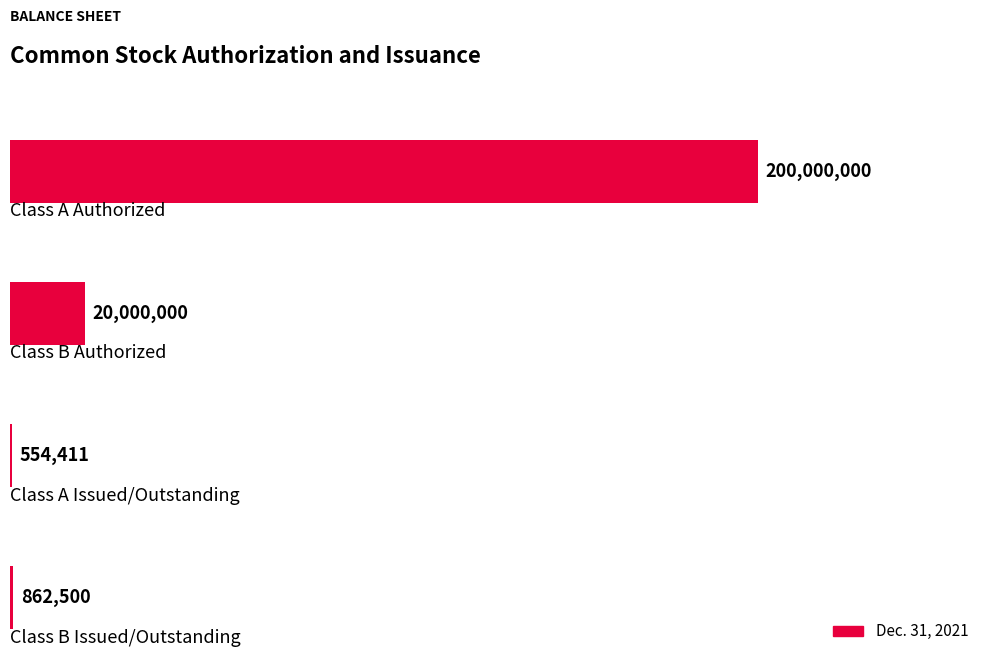

Are the bars horizontal?

Yes